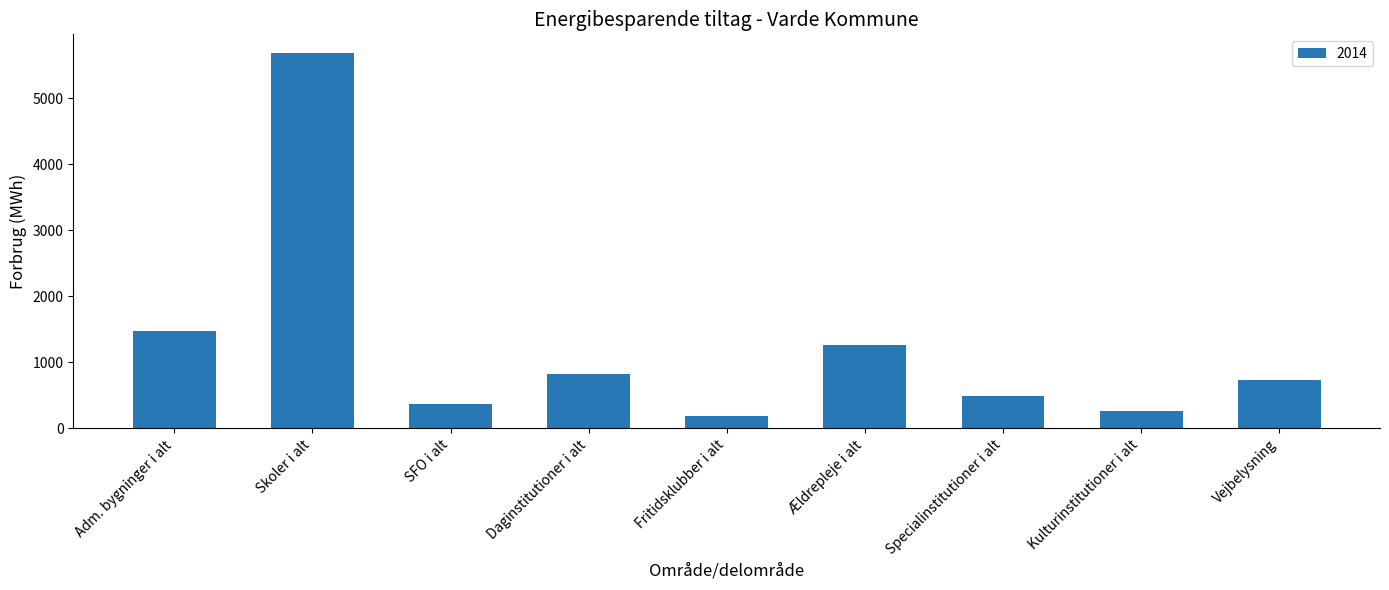

Which category has the highest value across all series?

Skoler i alt